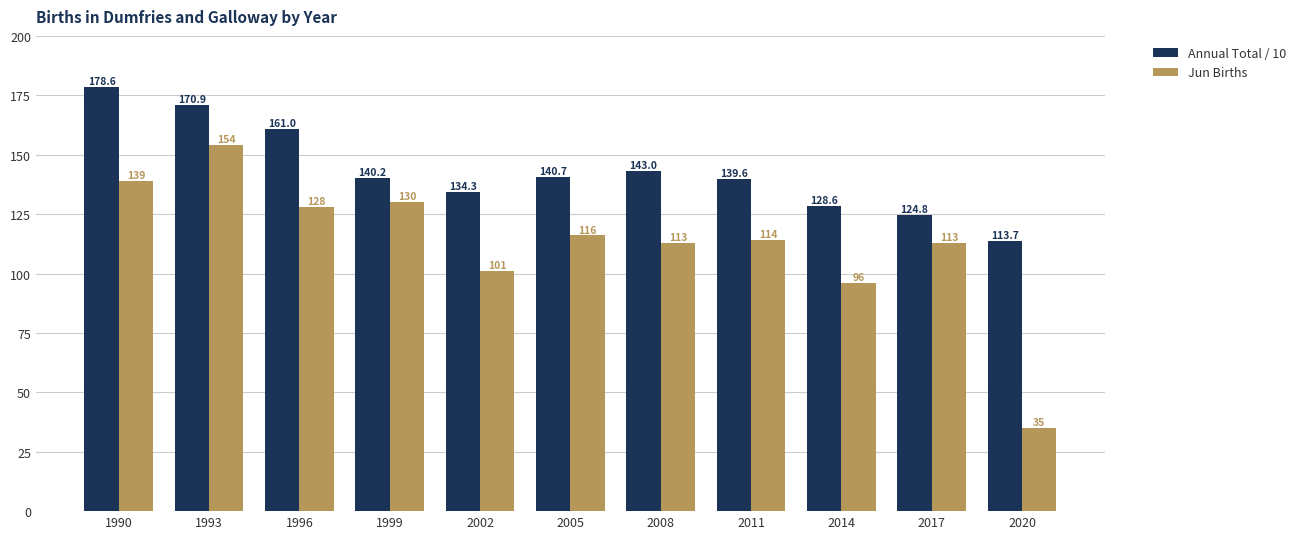

Reading left to right, transcribe all the data shown in this chart.

Annual Total / 10: 1990=178.6	1993=170.9	1996=161.0	1999=140.2	2002=134.3	2005=140.7	2008=143.0	2011=139.6	2014=128.6	2017=124.8	2020=113.7
Jun Births: 1990=139.0	1993=154.0	1996=128.0	1999=130.0	2002=101.0	2005=116.0	2008=113.0	2011=114.0	2014=96.0	2017=113.0	2020=35.0